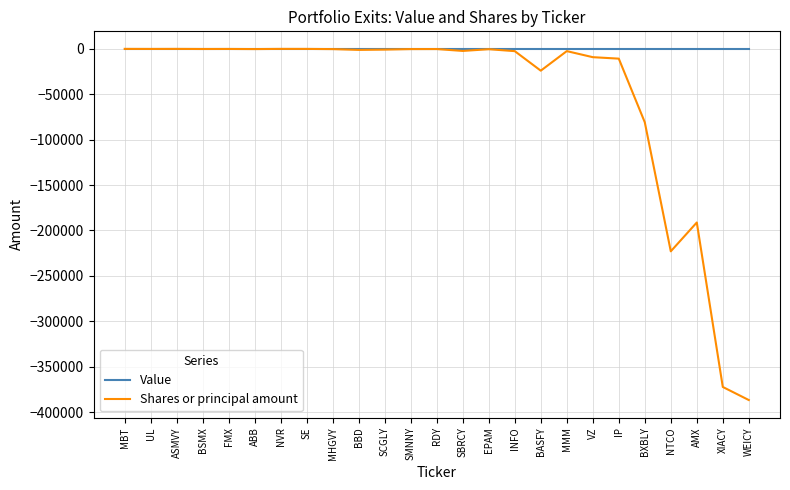

How many values in the Shares or principal amount series exceed -787?

12